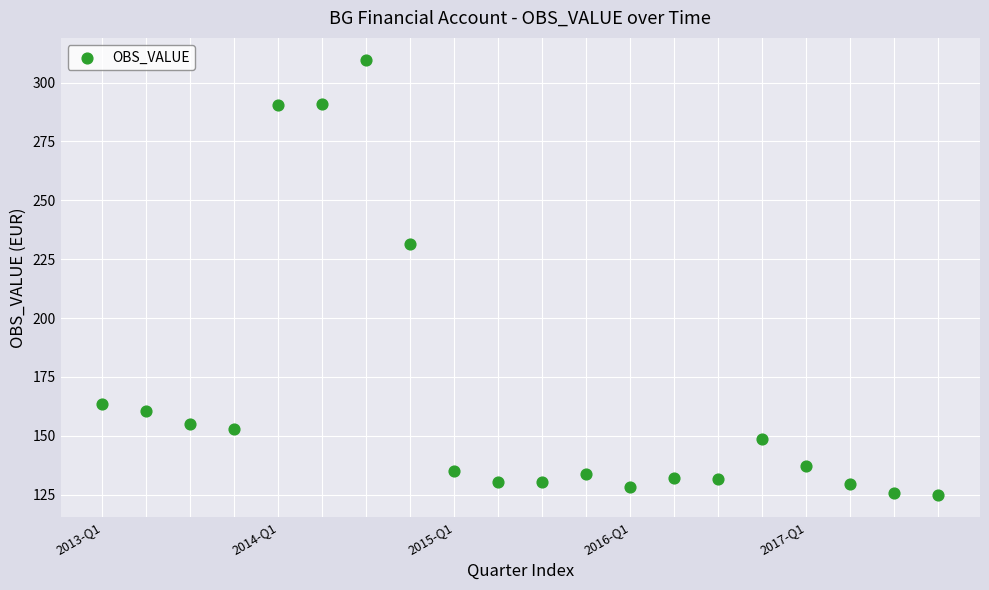

What Y value in the scatter plot is closest to 217?

231.3